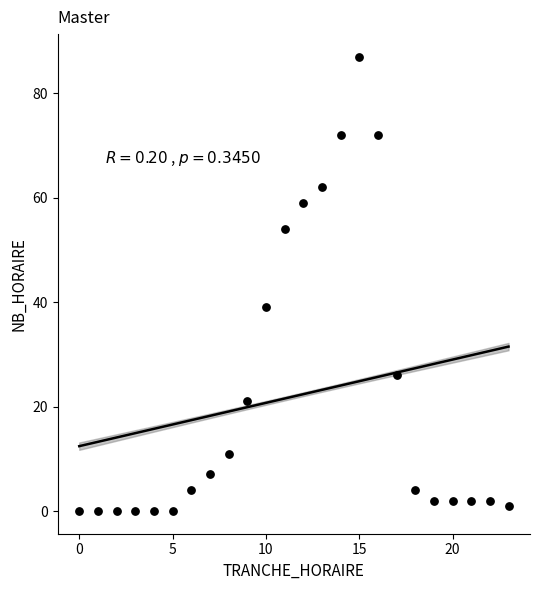

What is the range of Y values (max minus min)?

87